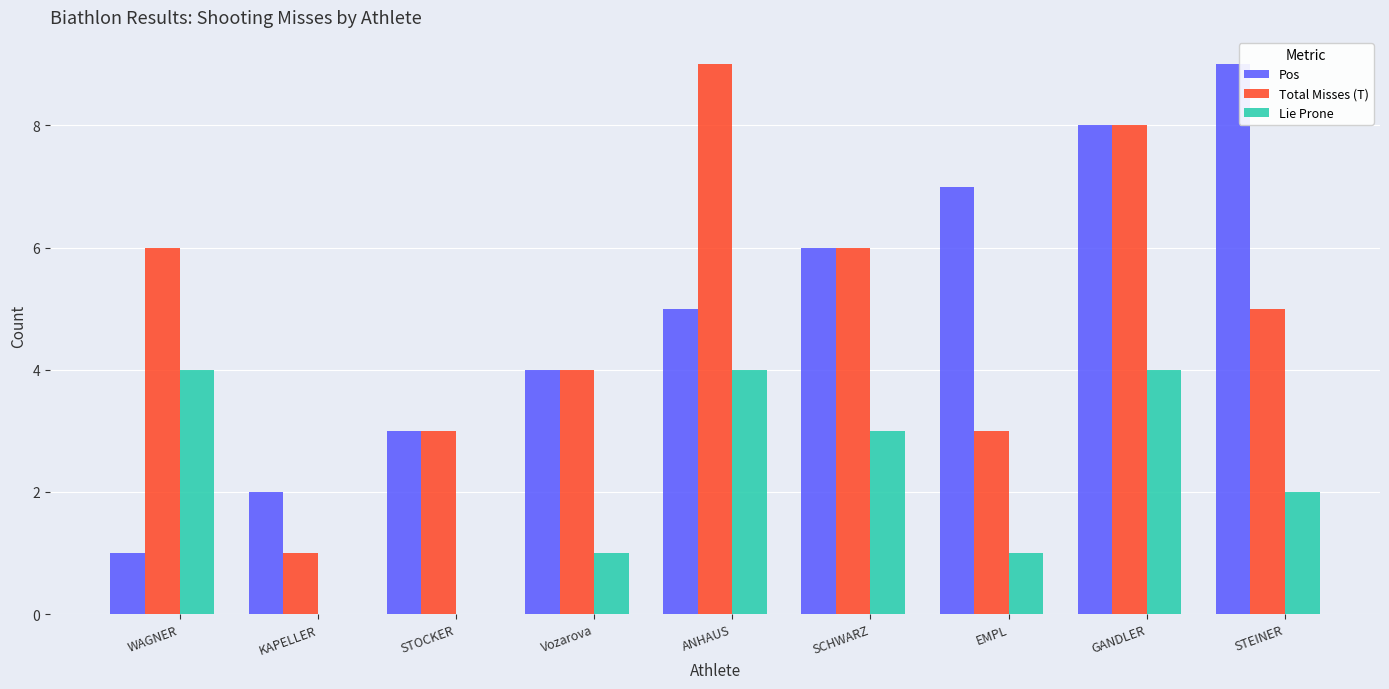

Reading right to left, extract all data points from this chart.

Pos: STEINER=9	GANDLER=8	EMPL=7	SCHWARZ=6	ANHAUS=5	Vozarova=4	STOCKER=3	KAPELLER=2	WAGNER=1
Total Misses (T): STEINER=5	GANDLER=8	EMPL=3	SCHWARZ=6	ANHAUS=9	Vozarova=4	STOCKER=3	KAPELLER=1	WAGNER=6
Lie Prone: STEINER=2	GANDLER=4	EMPL=1	SCHWARZ=3	ANHAUS=4	Vozarova=1	STOCKER=0	KAPELLER=0	WAGNER=4